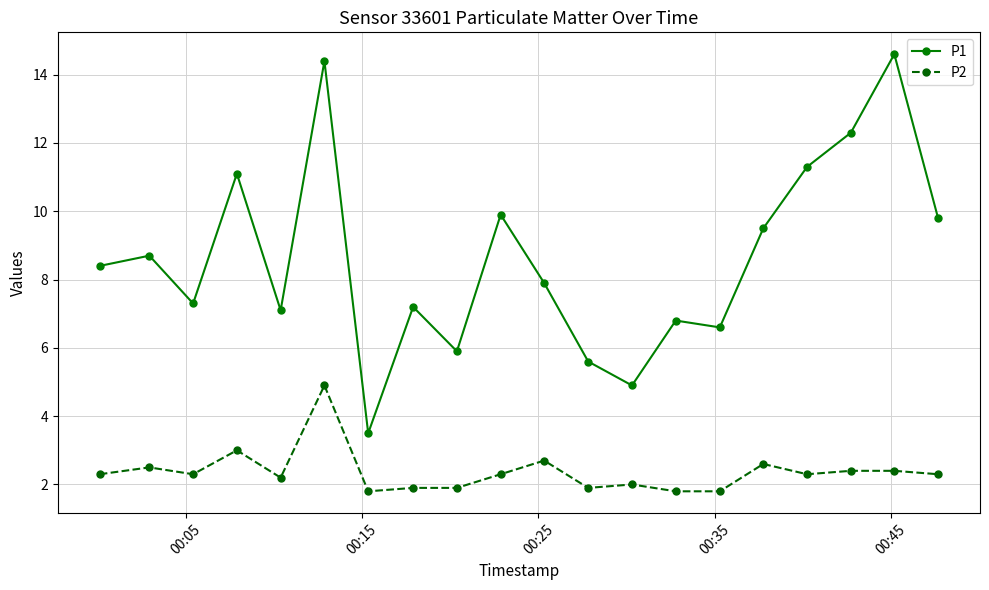

What is the sum of all P2 values?

47.3